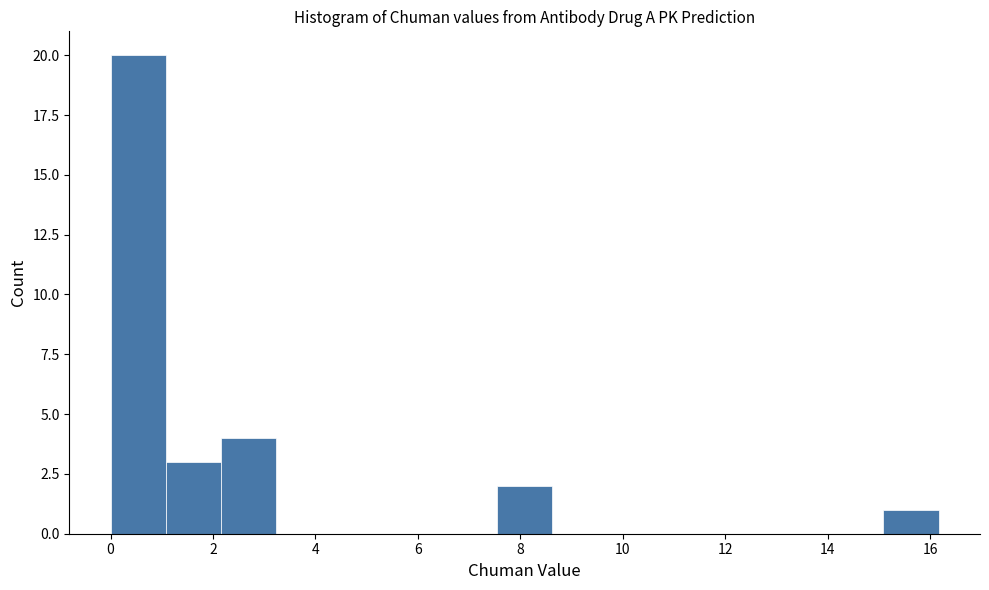

Which range on the x-axis has the tallest bar?

0.0 to 1.0